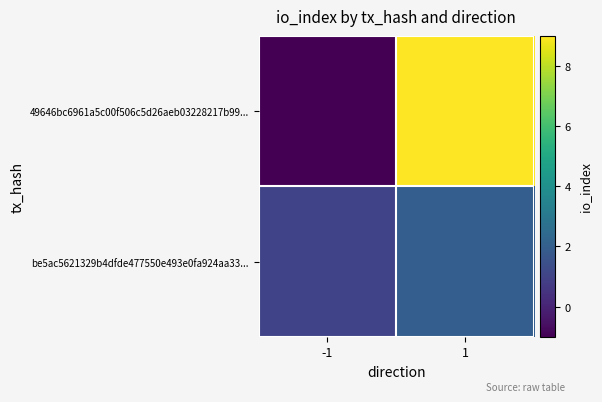

Reading right to left, list all the values displayed in this chart.

49646bc6961a5c00f506c5d26aeb03228217b99...: 1=9	-1=-1
be5ac5621329b4dfde477550e493e0fa924aa33...: 1=2	-1=1